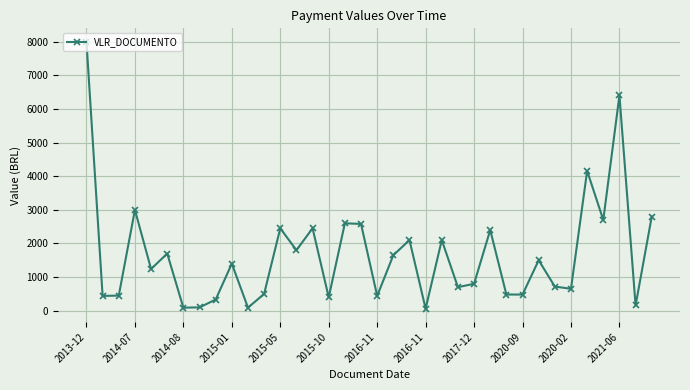

True or false: the data has more than 1 interior local peaks.

True